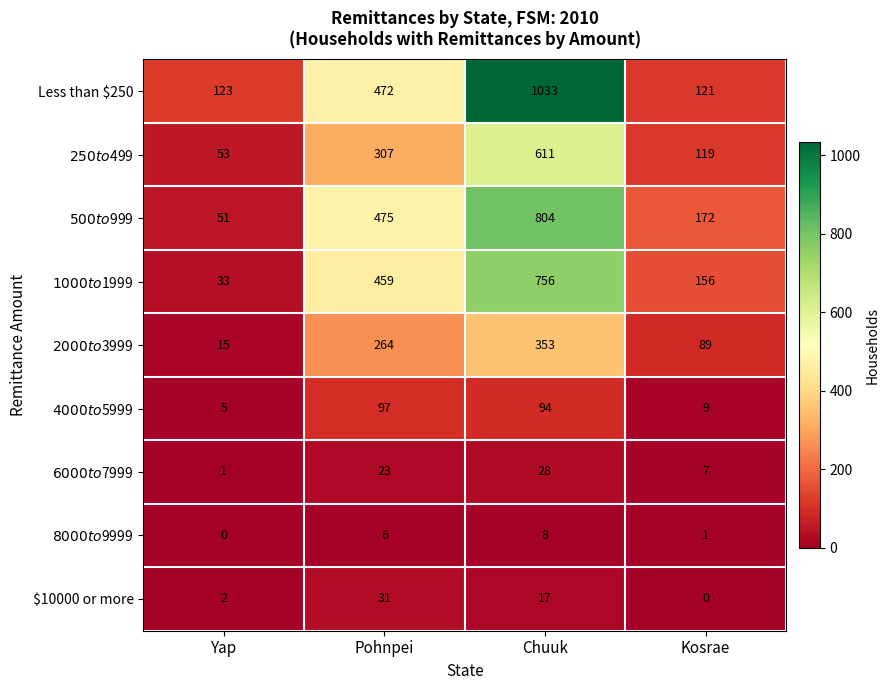

List the series in order of their peak value, lowest first.

$8000 to $9999, $6000 to $7999, $10000 or more, $4000 to $5999, $2000 to $3999, $250 to $499, $1000 to $1999, $500 to $999, Less than $250